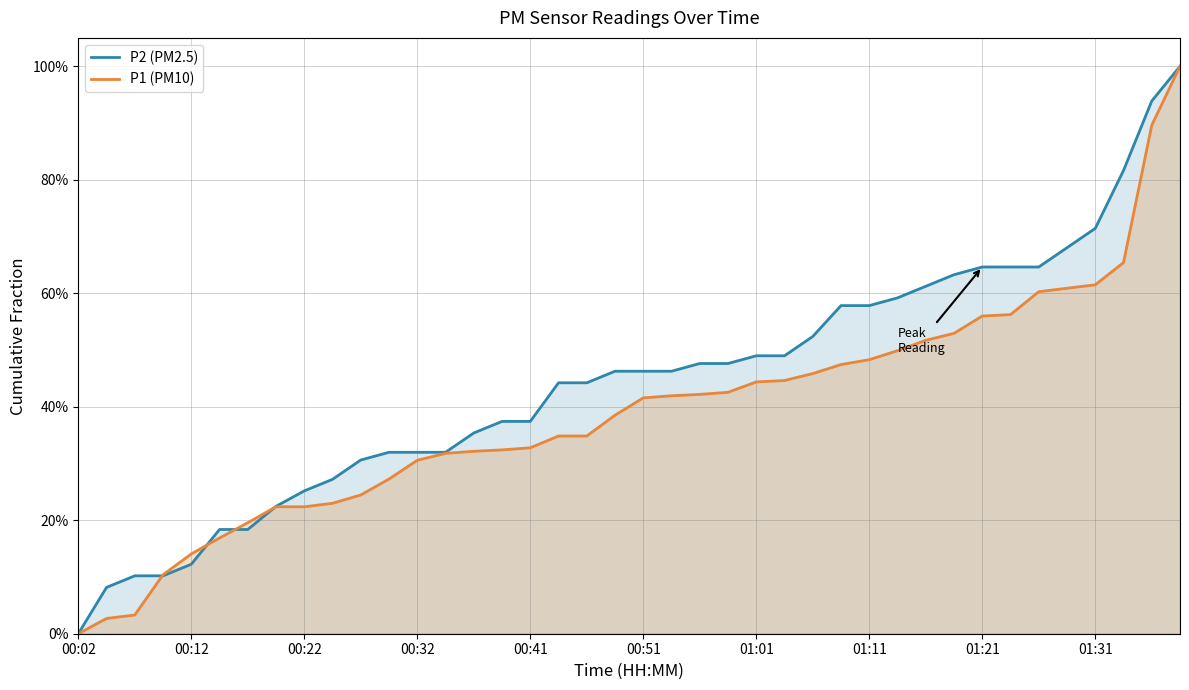

Where is P1 (PM10) nearest to the value 0?

00:02